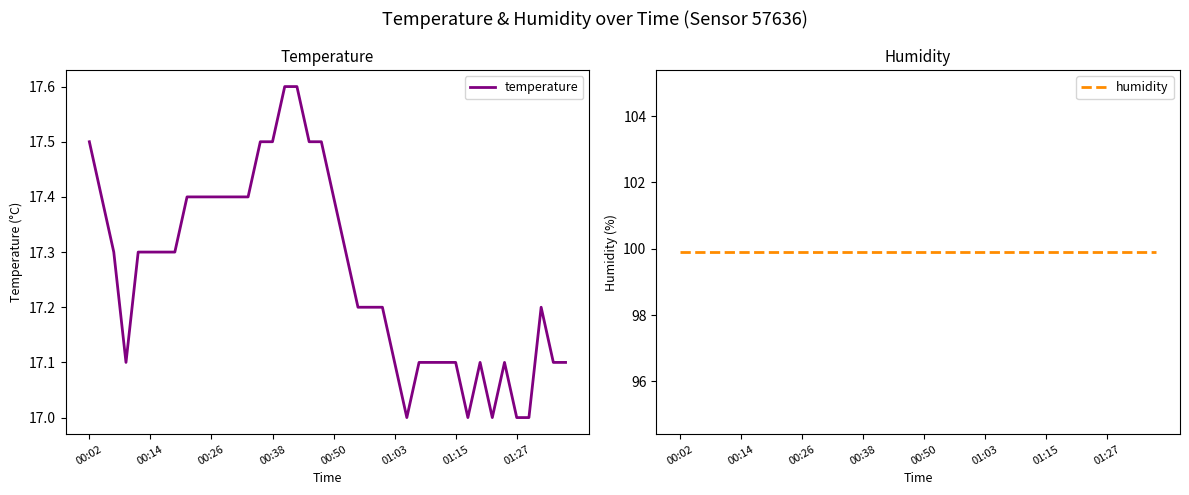

True or false: humidity and temperature intersect in this chart.

False